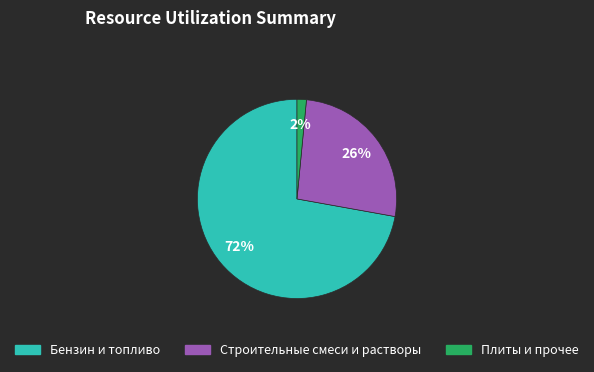

To the nearest percent, what is the average slice percentage?

33%